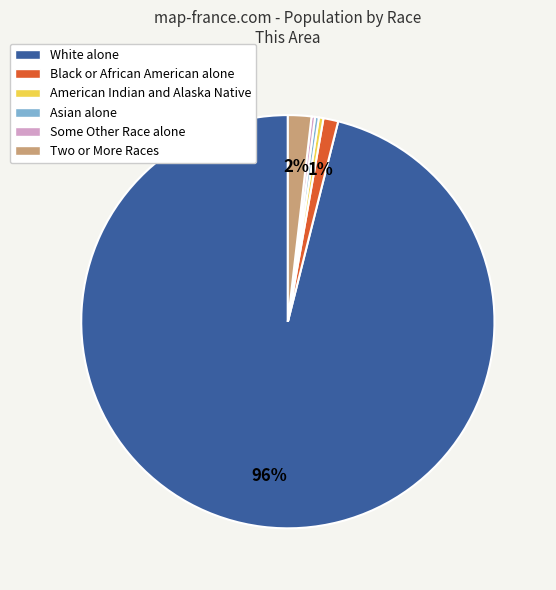

To the nearest percent, what portion does Two or More Races represent?

2%